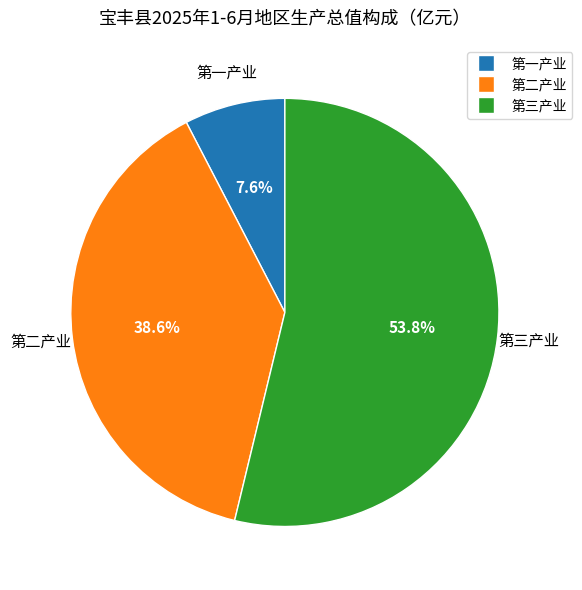

To the nearest percent, what is the difference between the 第三产业 and 第二产业 slice percentages?

15%